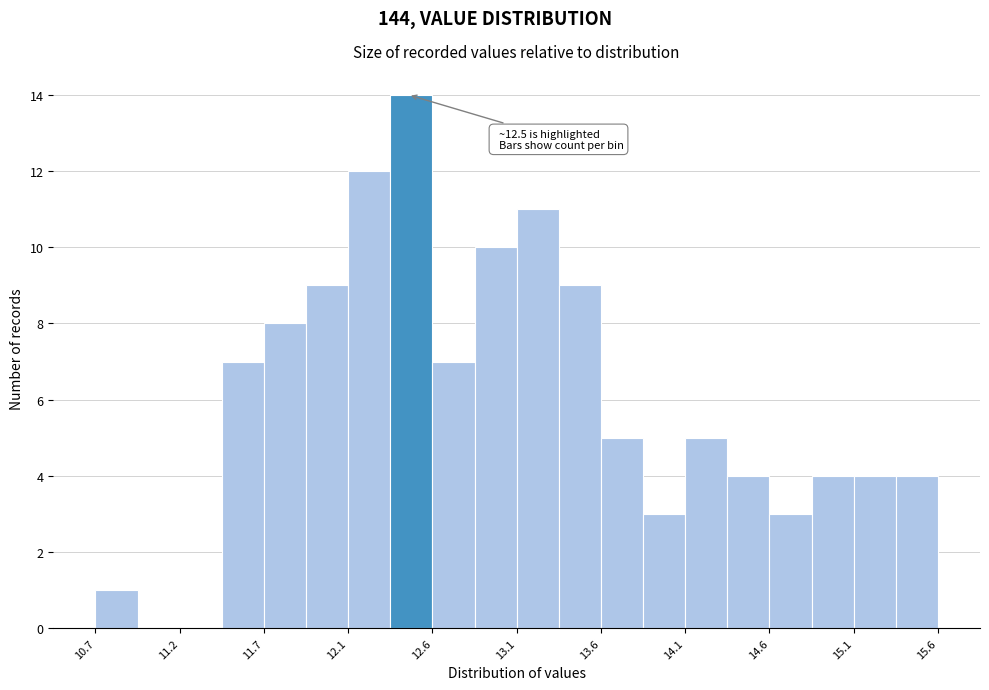

Over which range of the x-axis is the bar tallest?

12.40 to 12.65